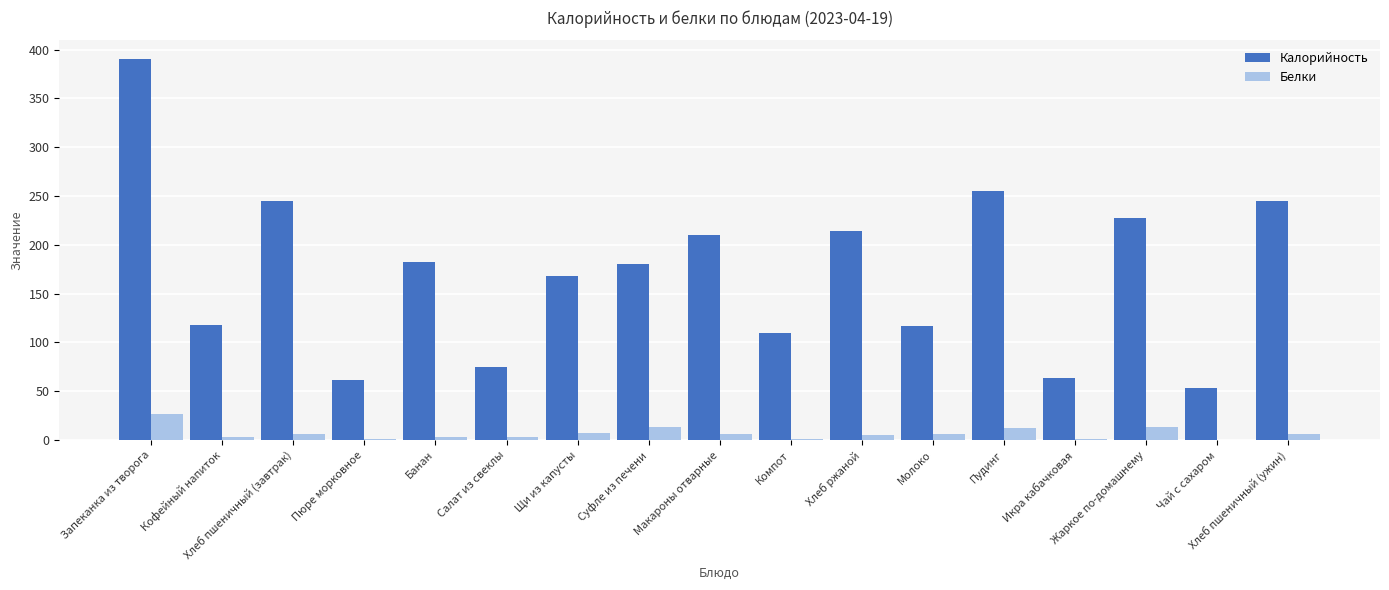

Which series changed the most between Салат из свеклы and Хлеб пшеничный (ужин)?

Калорийность